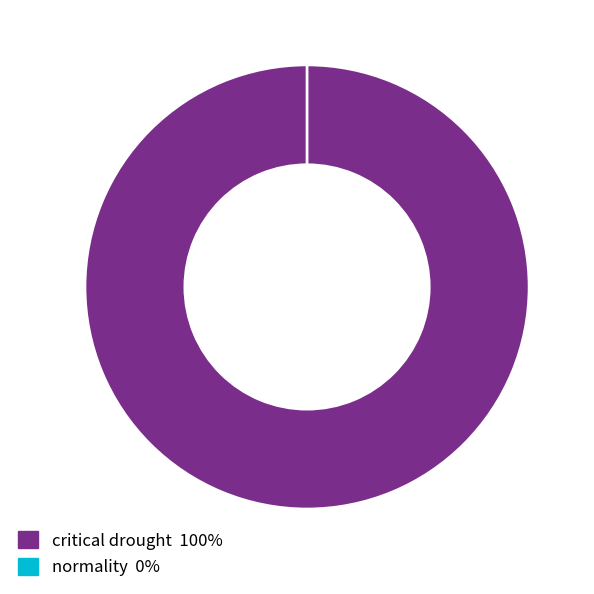

The critical drought slice represents 99% of the pie. True or false?

False